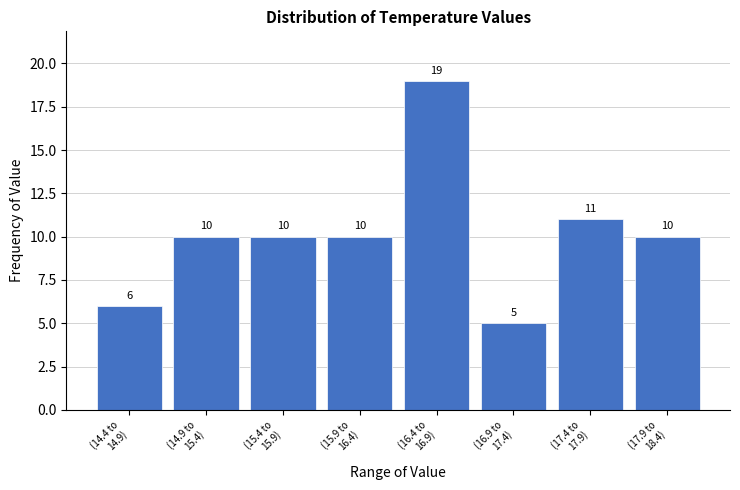

Reading left to right, list all the values displayed in this chart.

6	10	10	10	19	5	11	10